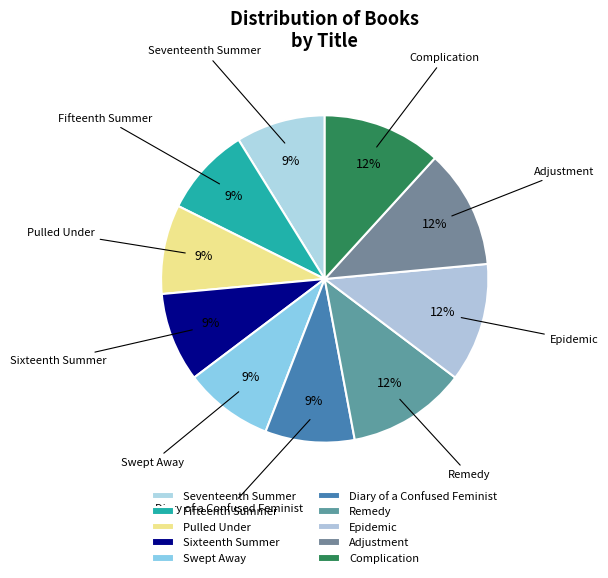

How many segments does this pie chart have?

10